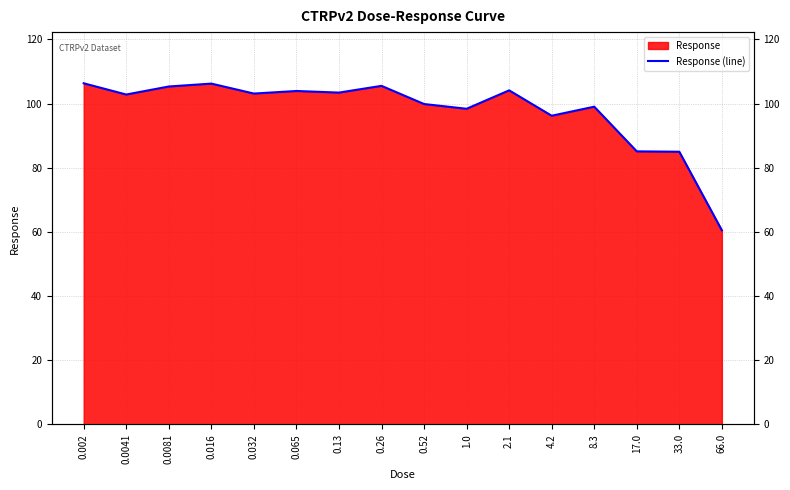

Reading left to right, list all the values displayed in this chart.

0.002=106.3	0.0041=102.8	0.0081=105.3	0.016=106.2	0.032=103.1	0.065=103.9	0.13=103.4	0.26=105.5	0.52=99.8	1.0=98.4	2.1=104.1	4.2=96.2	8.3=99.0	17.0=85.1	33.0=85.0	66.0=60.5